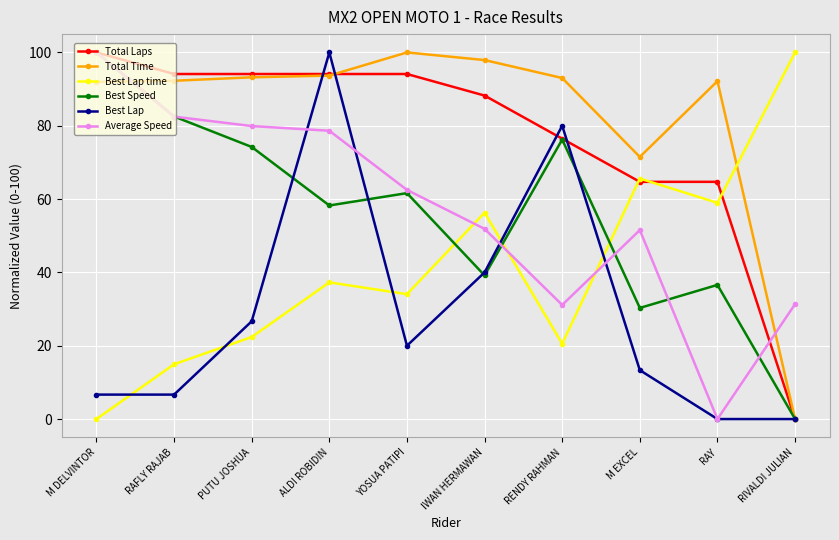

What is the maximum value for Total Laps?

100.0